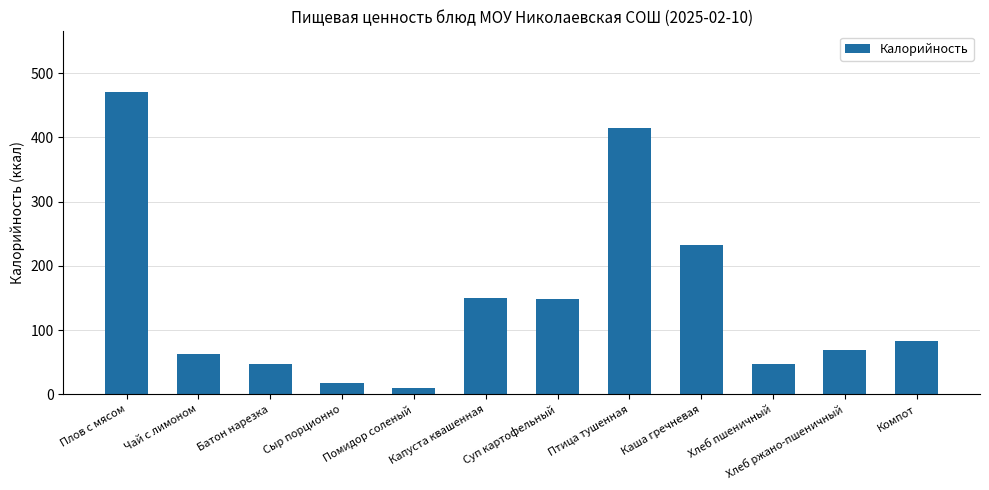

What is the ratio of the value at Птица тушенная to the value at Сыр порционно?

23.3